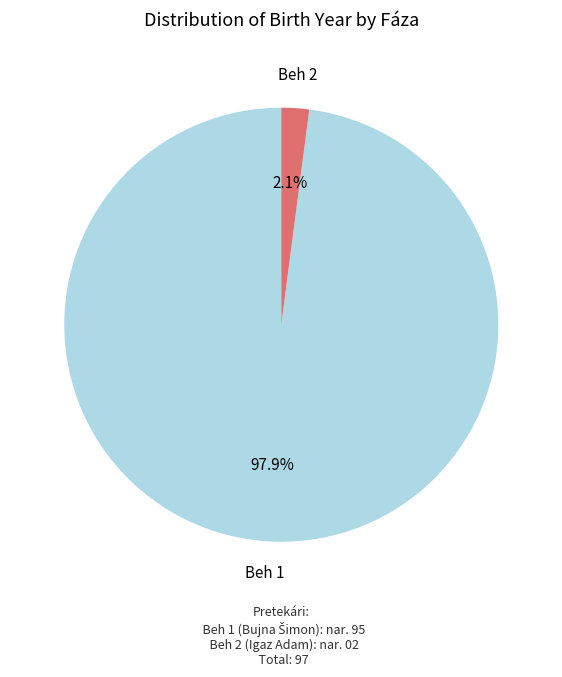

Count the number of slices in the pie.

2